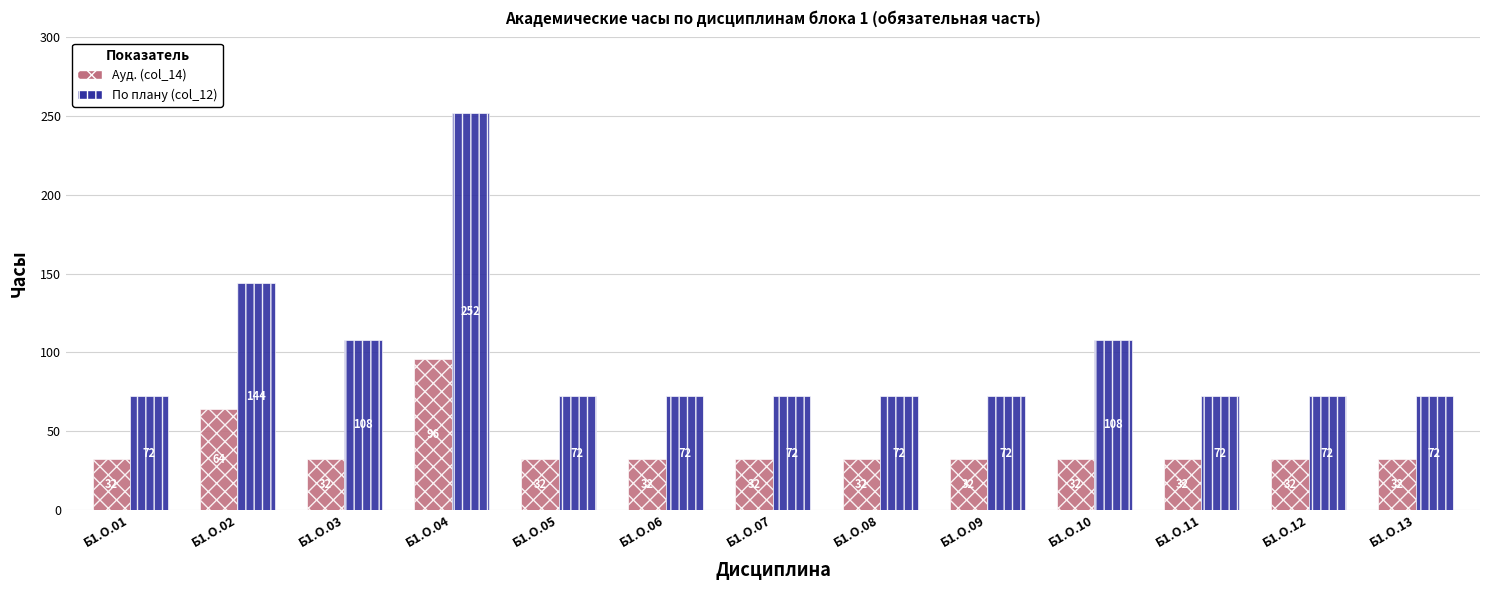

Read the По плану (col_12) value at Б1.О.06, to the nearest 5.

70